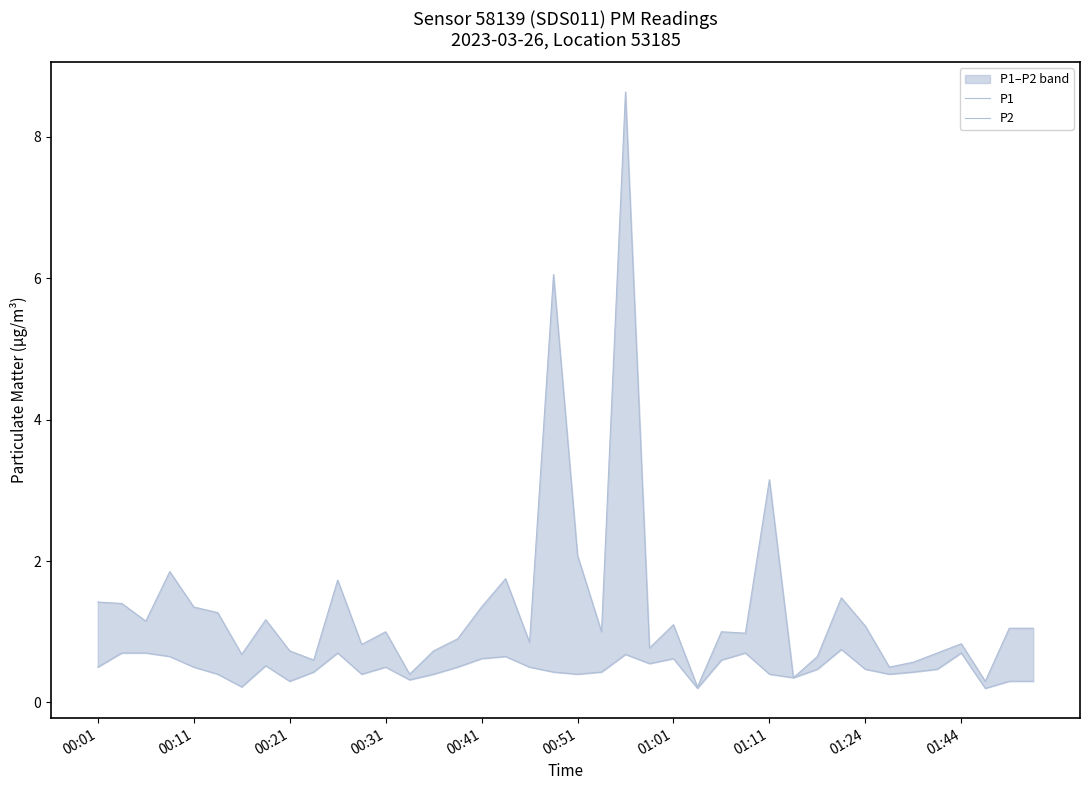

Does the chart have visible grid lines?

No